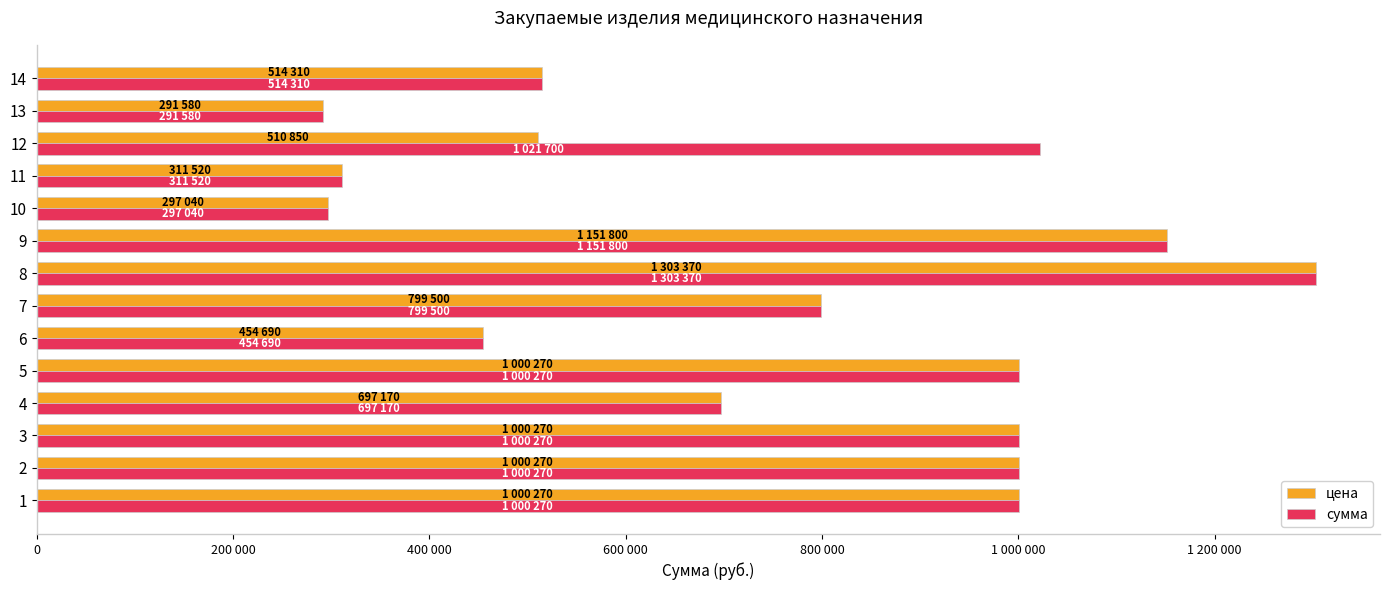

What are all the series names shown in the legend?

цена, сумма